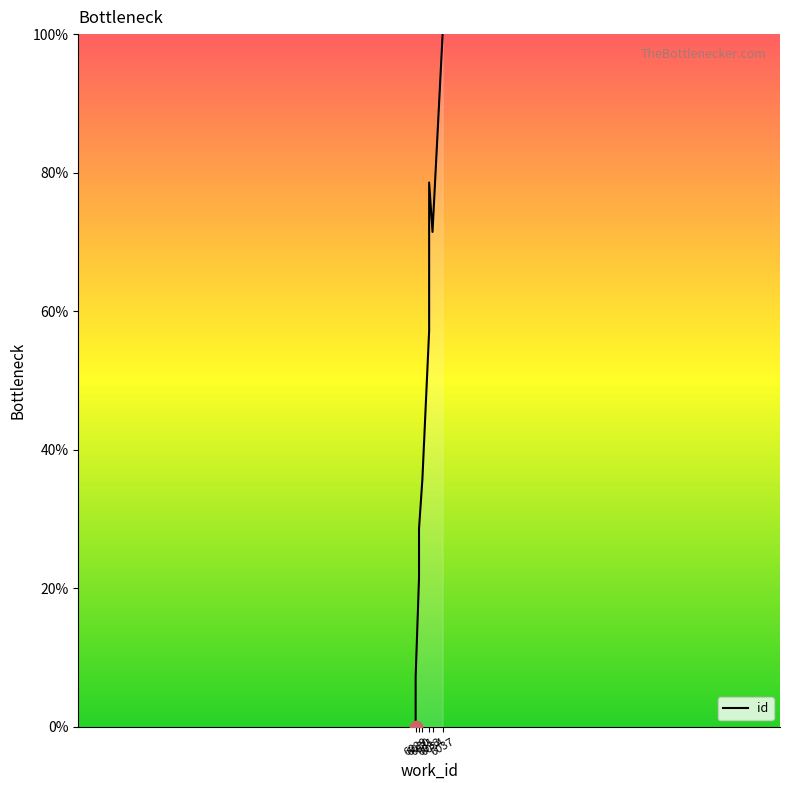

Approximately how many times larger is the value at 6033 compared to 6030?

2.0